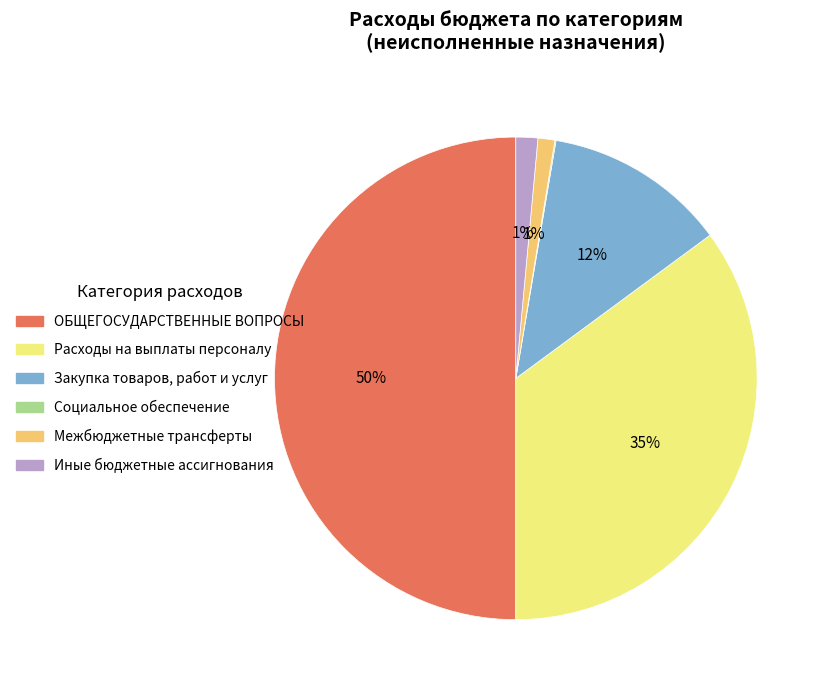

Does Межбюджетные трансферты account for over 50% of the chart?

No